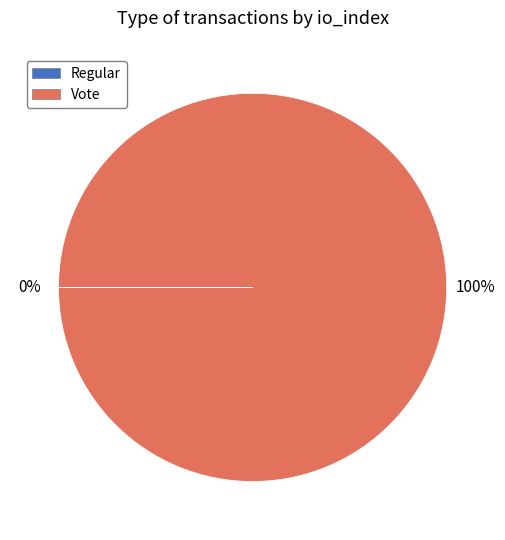

Is there a majority slice in this chart?

Yes